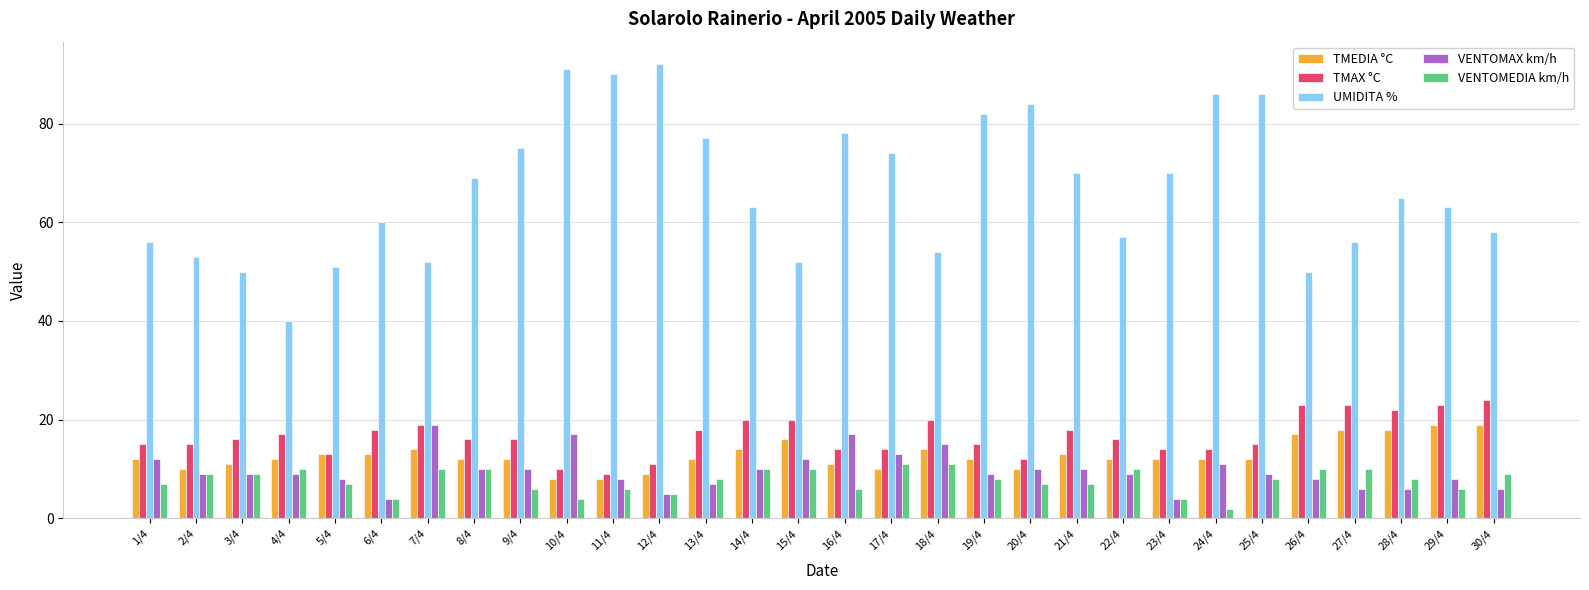

What is the value of the UMIDITA % bar at the 21st from the left?

70